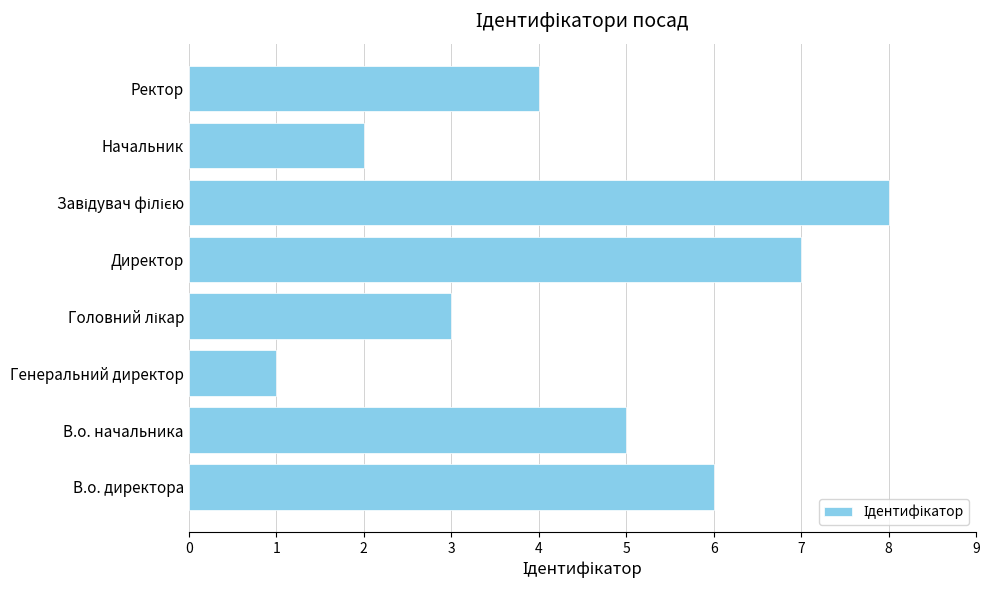

What is the sum of all values?

36